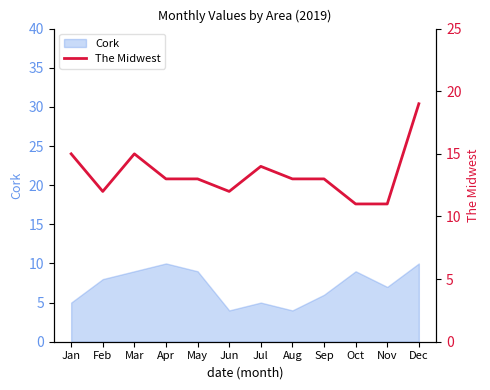

Count the values in the range 12 to 15.

9